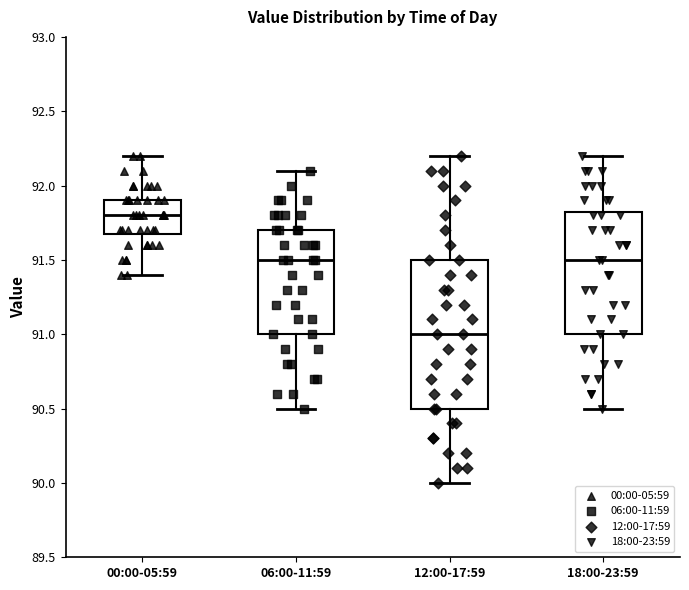

Reading left to right, transcribe this box plot: for each box, give where its median line is, the range the box spans, and where its two whiskers end, as read against the y-axis. The values are not printed on the chart, so give them approximately, as read against the axis.

00:00-05:59: median 91.80, box 91.70 to 91.90, whiskers 91.40 to 92.20
06:00-11:59: median 91.50, box 91.00 to 91.70, whiskers 90.50 to 92.10
12:00-17:59: median 91.00, box 90.50 to 91.50, whiskers 90.00 to 92.20
18:00-23:59: median 91.50, box 91.00 to 91.85, whiskers 90.50 to 92.20